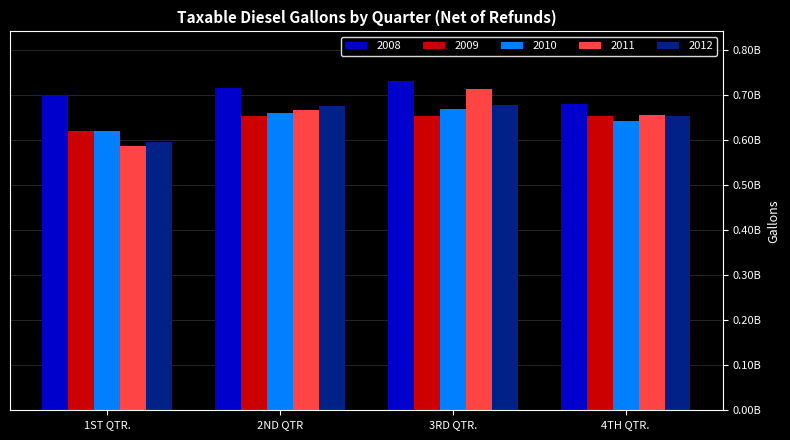

What are all the series names shown in the legend?

2008, 2009, 2010, 2011, 2012